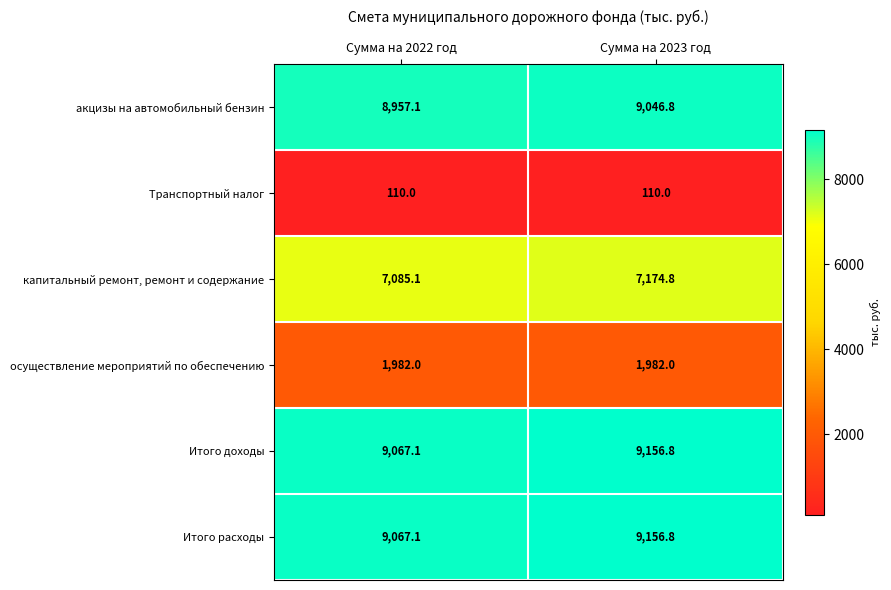

At which category is the sum across all series the highest?

Сумма на 2023 год